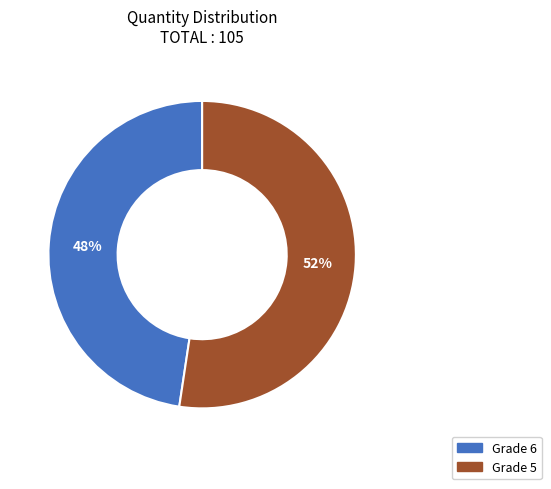

Combined, do Grade 5 and Grade 6 account for over 50%?

Yes